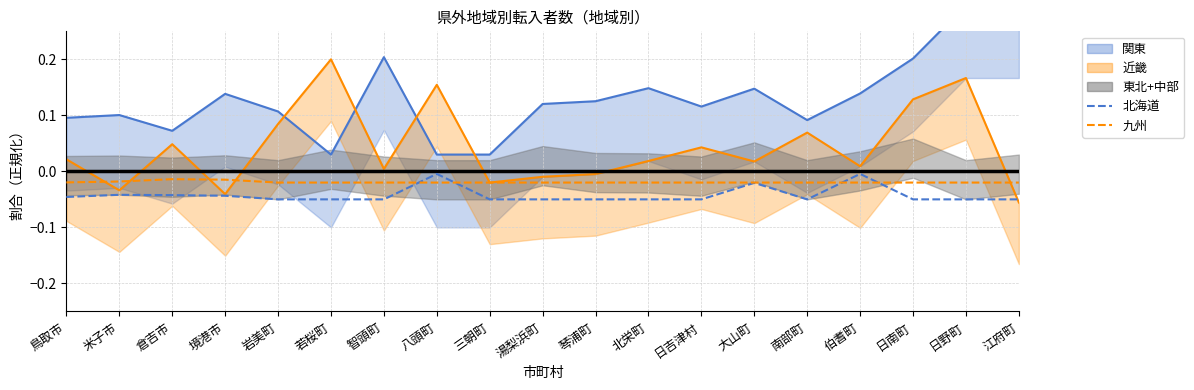

Which label corresponds to the largest value in the chart?

日野町